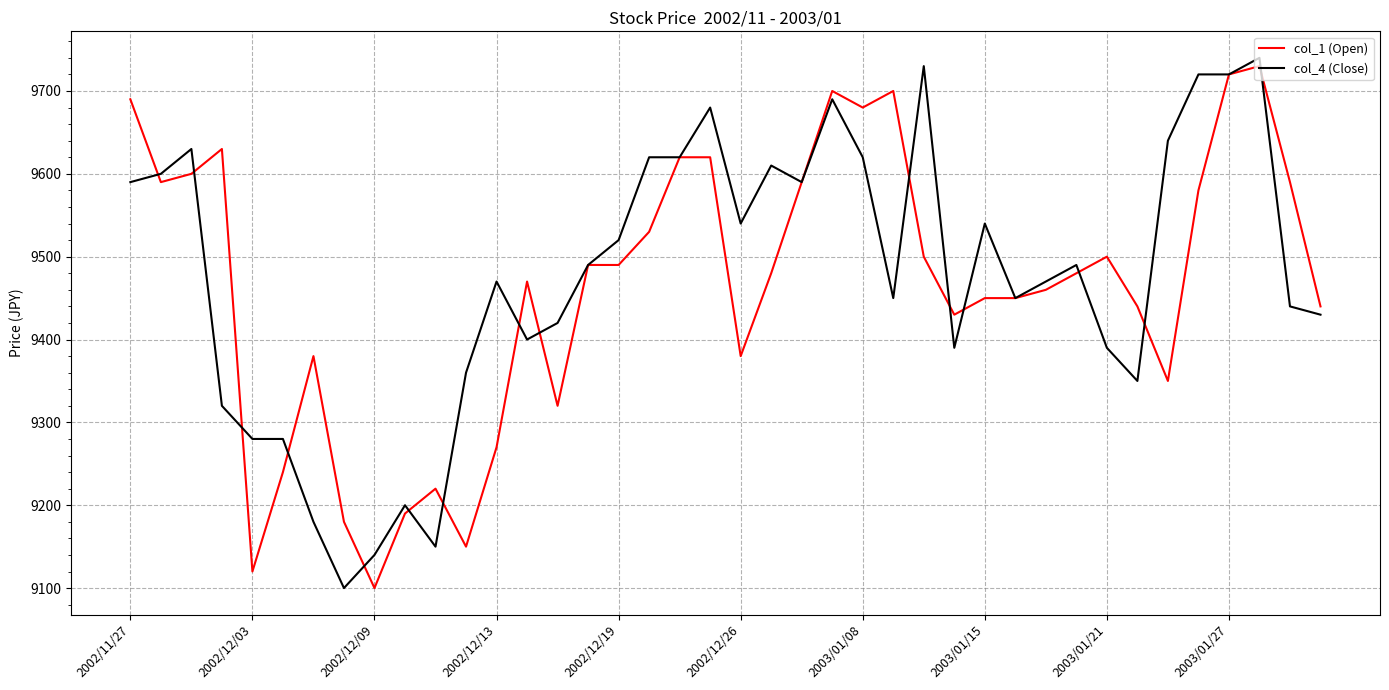

What is the maximum value shown in the chart?

9740